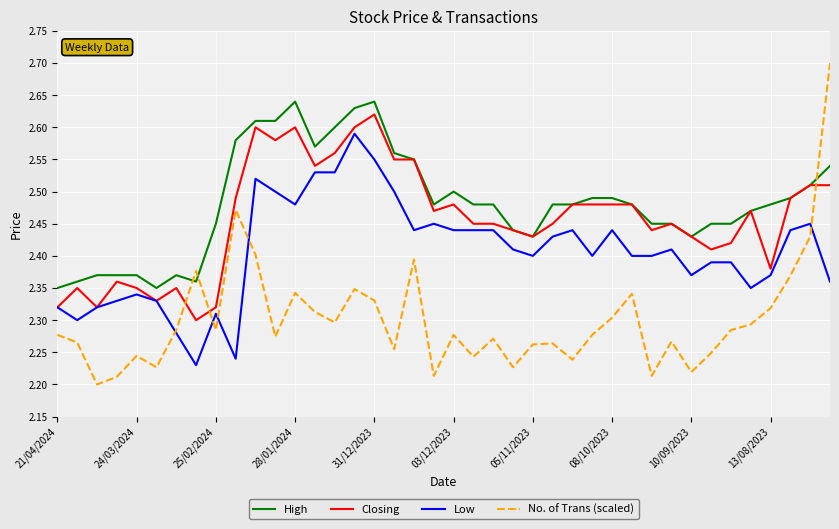

What are all the series names shown in the legend?

High, Closing, Low, No. of Trans (scaled)